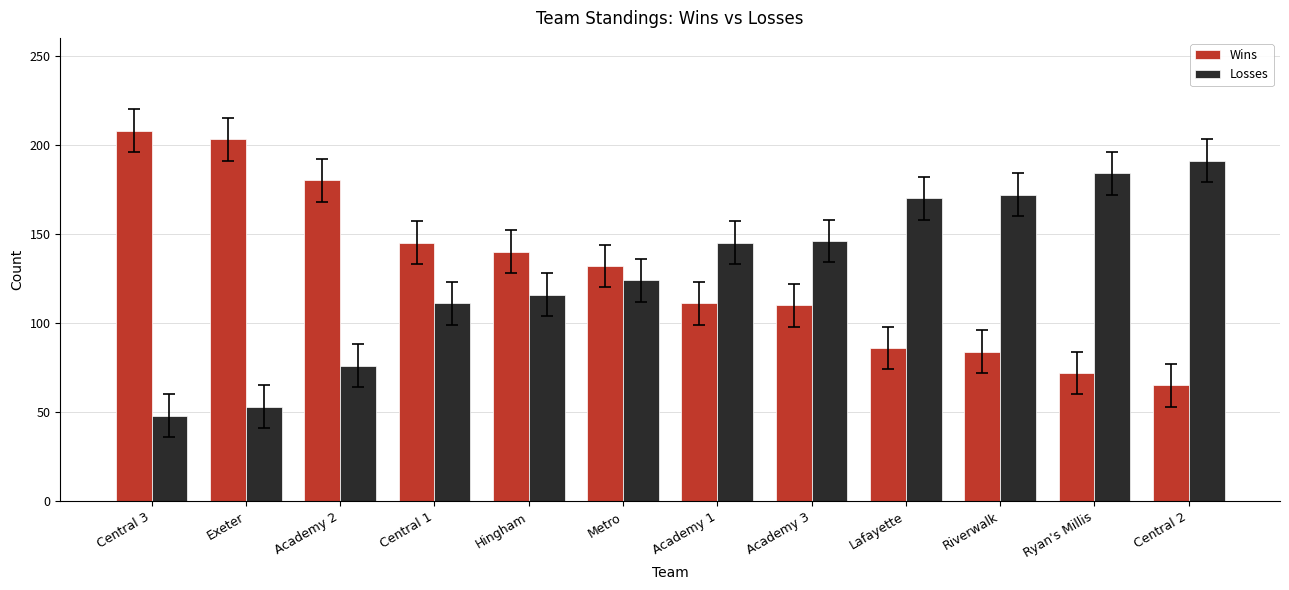

Is it true that Wins equals 84 at Riverwalk?

True